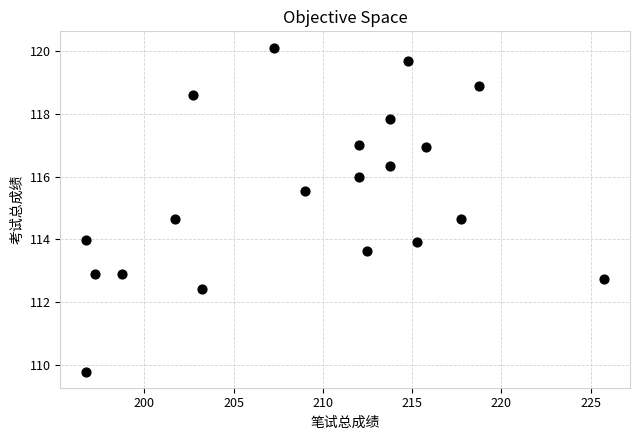

What is the range of Y values (max minus min)?

10.3